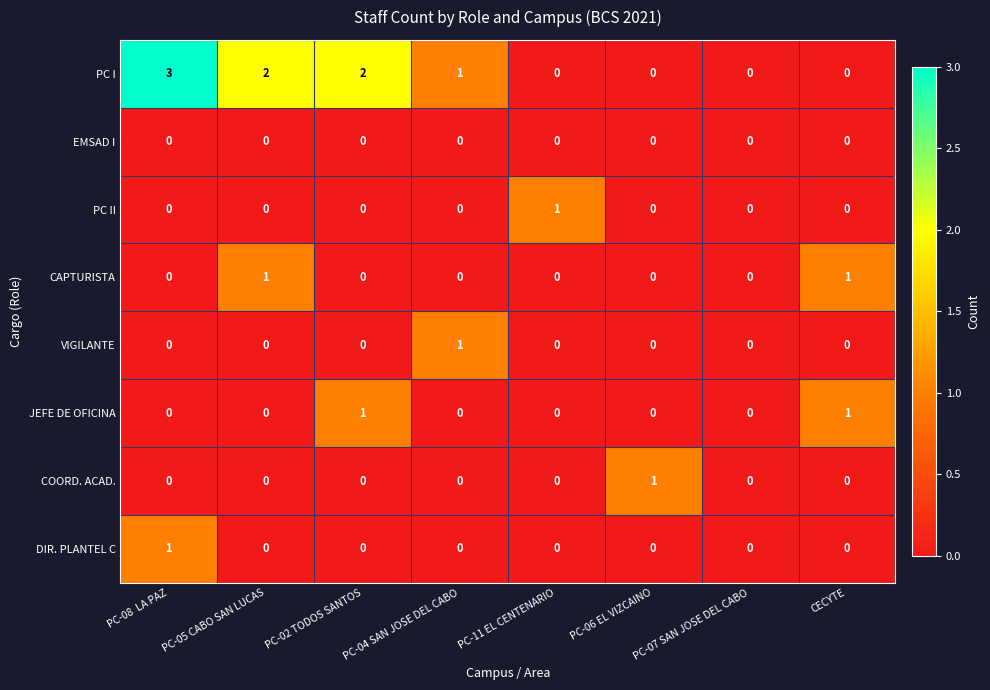

At which category is the sum across all series the highest?

PC-08  LA PAZ